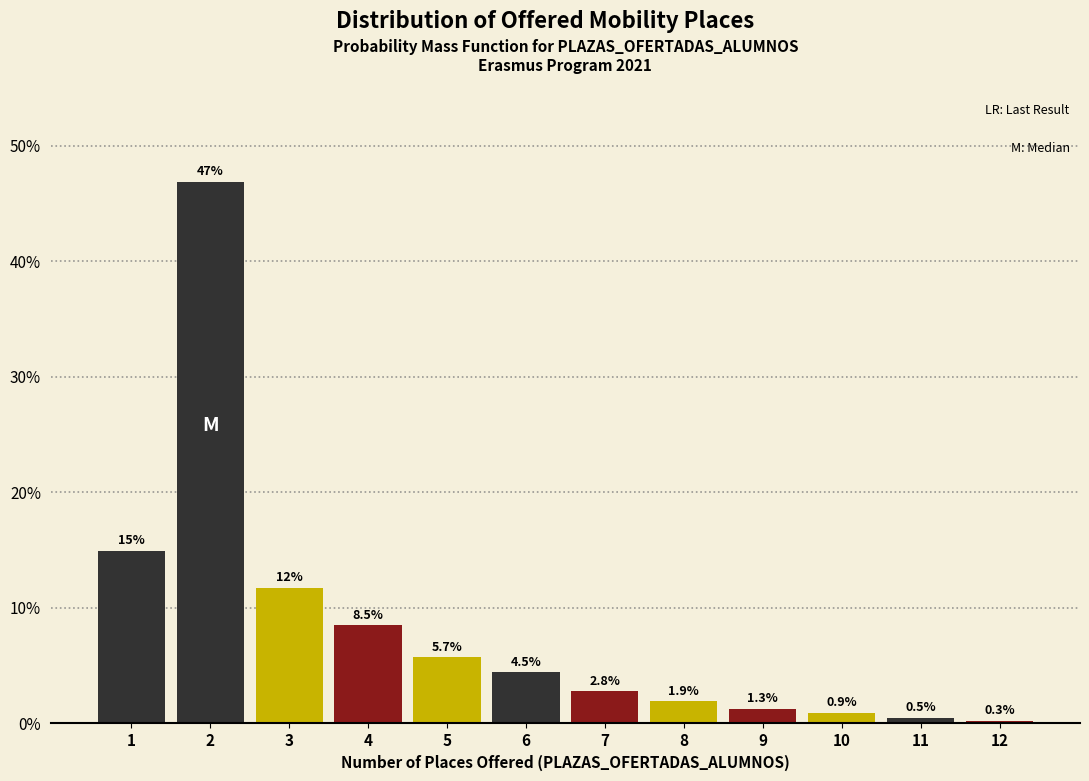

Reading left to right, list all the values displayed in this chart.

14.9	46.9	11.8	8.5	5.7	4.5	2.8	1.9	1.3	0.9	0.5	0.3